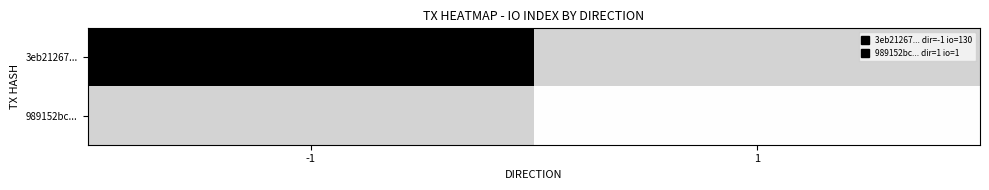

How many positive values does the 3eb21267... series have?

1